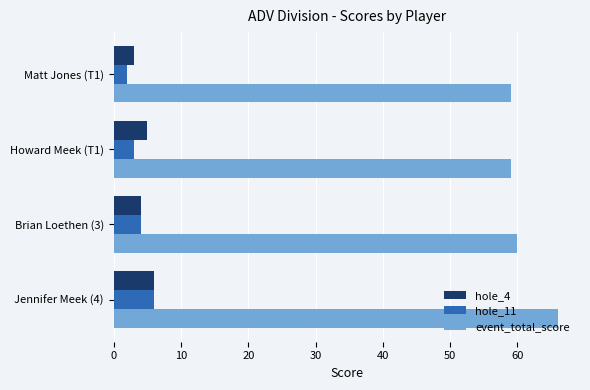

At how many categories does at least one series exceed 20?

4